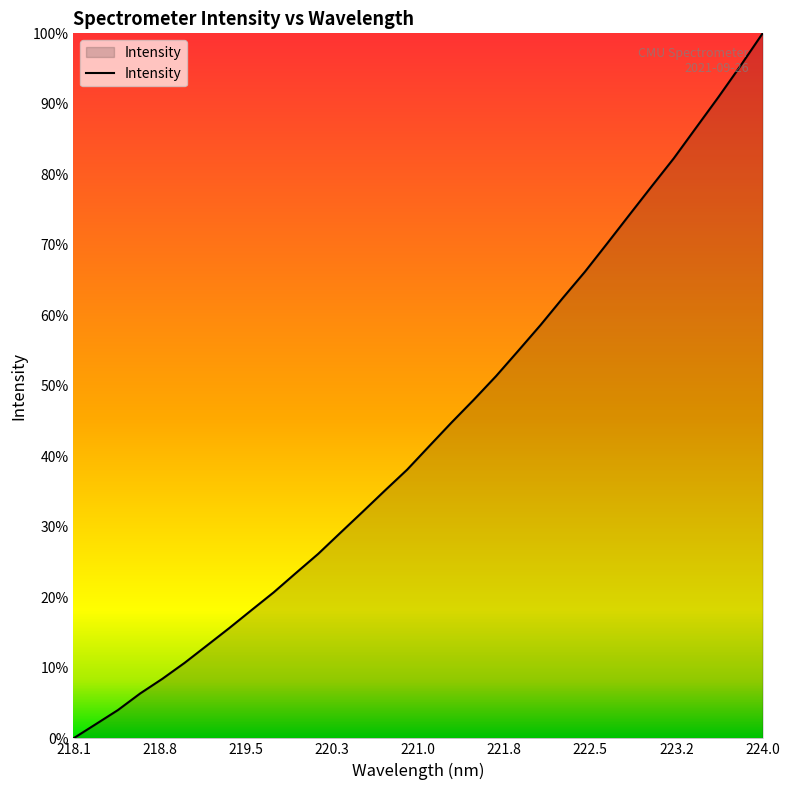

Is this an area chart (filled region under the line)?

Yes